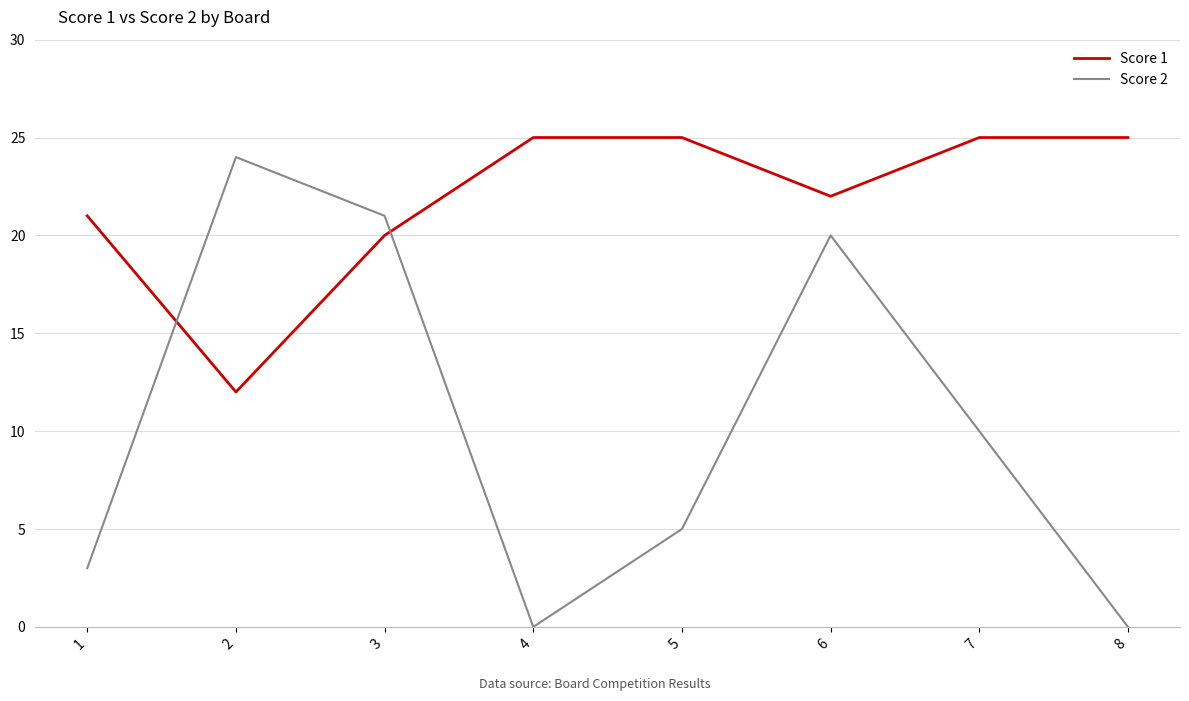

What is the difference between the highest and lowest values at 1?

18